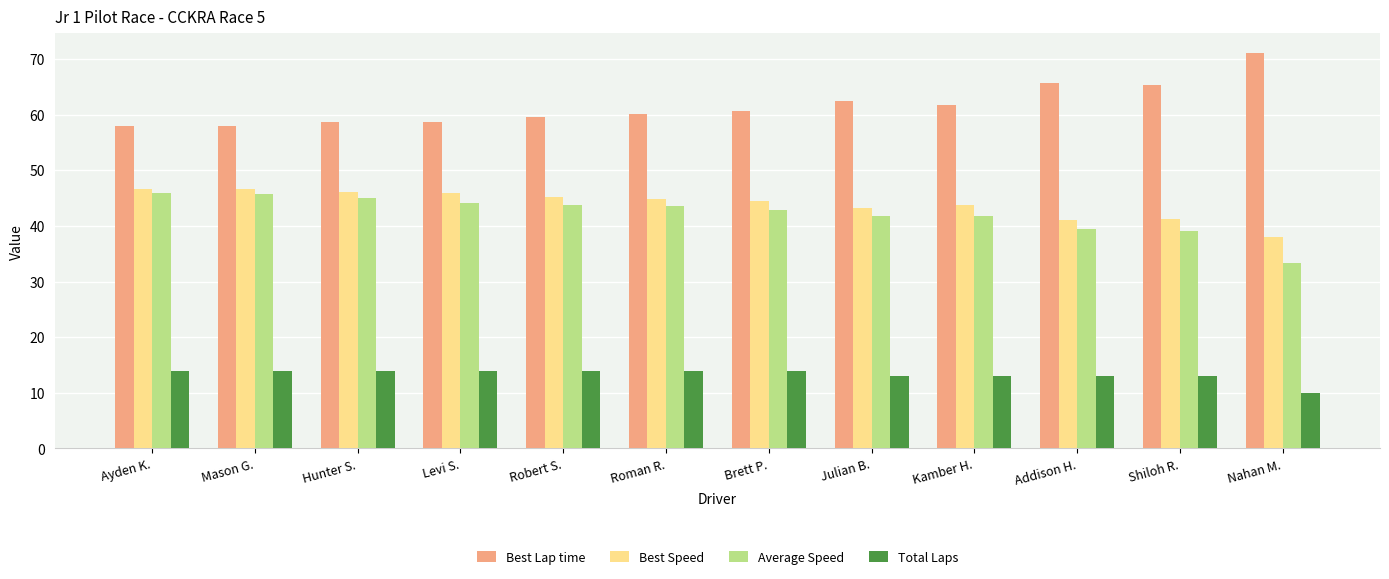

Count the number of data series in this chart.

4